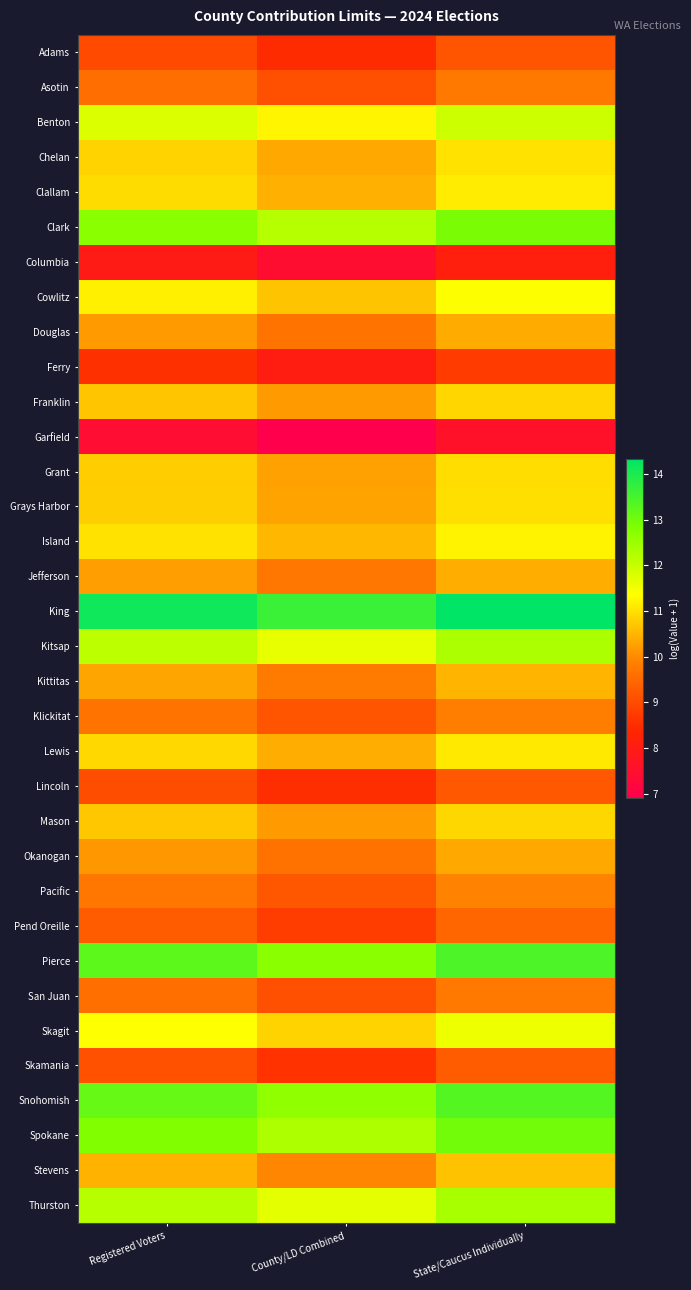

Reading left to right, list all the values displayed in this chart.

Adams: Registered Voters=9.0	County/LD Combined=8.5	State/Caucus Individually=9.2
Asotin: Registered Voters=9.6	County/LD Combined=9.1	State/Caucus Individually=9.8
Benton: Registered Voters=11.7	County/LD Combined=11.2	State/Caucus Individually=11.9
Chelan: Registered Voters=10.8	County/LD Combined=10.3	State/Caucus Individually=11.0
Clallam: Registered Voters=11.0	County/LD Combined=10.4	State/Caucus Individually=11.1
Clark: Registered Voters=12.7	County/LD Combined=12.2	State/Caucus Individually=12.9
Columbia: Registered Voters=8.0	County/LD Combined=7.4	State/Caucus Individually=8.1
Cowlitz: Registered Voters=11.2	County/LD Combined=10.7	State/Caucus Individually=11.4
Douglas: Registered Voters=10.2	County/LD Combined=9.7	State/Caucus Individually=10.4
Ferry: Registered Voters=8.6	County/LD Combined=8.0	State/Caucus Individually=8.7
Franklin: Registered Voters=10.7	County/LD Combined=10.2	State/Caucus Individually=10.9
Garfield: Registered Voters=7.4	County/LD Combined=6.9	State/Caucus Individually=7.6
Grant: Registered Voters=10.8	County/LD Combined=10.3	State/Caucus Individually=11.0
Grays Harbor: Registered Voters=10.8	County/LD Combined=10.3	State/Caucus Individually=11.0
Island: Registered Voters=11.0	County/LD Combined=10.5	State/Caucus Individually=11.2
Jefferson: Registered Voters=10.2	County/LD Combined=9.7	State/Caucus Individually=10.4
King: Registered Voters=14.1	County/LD Combined=13.6	State/Caucus Individually=14.3
Kitsap: Registered Voters=12.1	County/LD Combined=11.6	State/Caucus Individually=12.3
Kittitas: Registered Voters=10.3	County/LD Combined=9.8	State/Caucus Individually=10.5
Klickitat: Registered Voters=9.7	County/LD Combined=9.2	State/Caucus Individually=9.9
Lewis: Registered Voters=10.9	County/LD Combined=10.4	State/Caucus Individually=11.1
Lincoln: Registered Voters=9.0	County/LD Combined=8.5	State/Caucus Individually=9.2
Mason: Registered Voters=10.7	County/LD Combined=10.2	State/Caucus Individually=10.9
Okanogan: Registered Voters=10.2	County/LD Combined=9.6	State/Caucus Individually=10.3
Pacific: Registered Voters=9.7	County/LD Combined=9.2	State/Caucus Individually=9.9
Pend Oreille: Registered Voters=9.3	County/LD Combined=8.8	State/Caucus Individually=9.5
Pierce: Registered Voters=13.2	County/LD Combined=12.7	State/Caucus Individually=13.4
San Juan: Registered Voters=9.6	County/LD Combined=9.1	State/Caucus Individually=9.8
Skagit: Registered Voters=11.4	County/LD Combined=10.8	State/Caucus Individually=11.5
Skamania: Registered Voters=9.1	County/LD Combined=8.6	State/Caucus Individually=9.3
Snohomish: Registered Voters=13.1	County/LD Combined=12.6	State/Caucus Individually=13.3
Spokane: Registered Voters=12.8	County/LD Combined=12.3	State/Caucus Individually=13.0
Stevens: Registered Voters=10.5	County/LD Combined=9.9	State/Caucus Individually=10.6
Thurston: Registered Voters=12.2	County/LD Combined=11.7	State/Caucus Individually=12.4